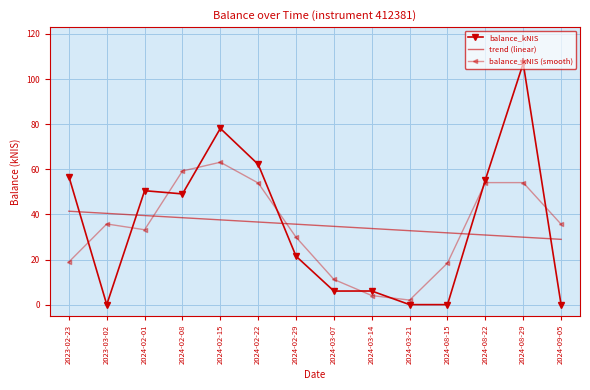

The value of balance_kNIS (smooth) at 2023-02-23 is 18.9. True or false?

True